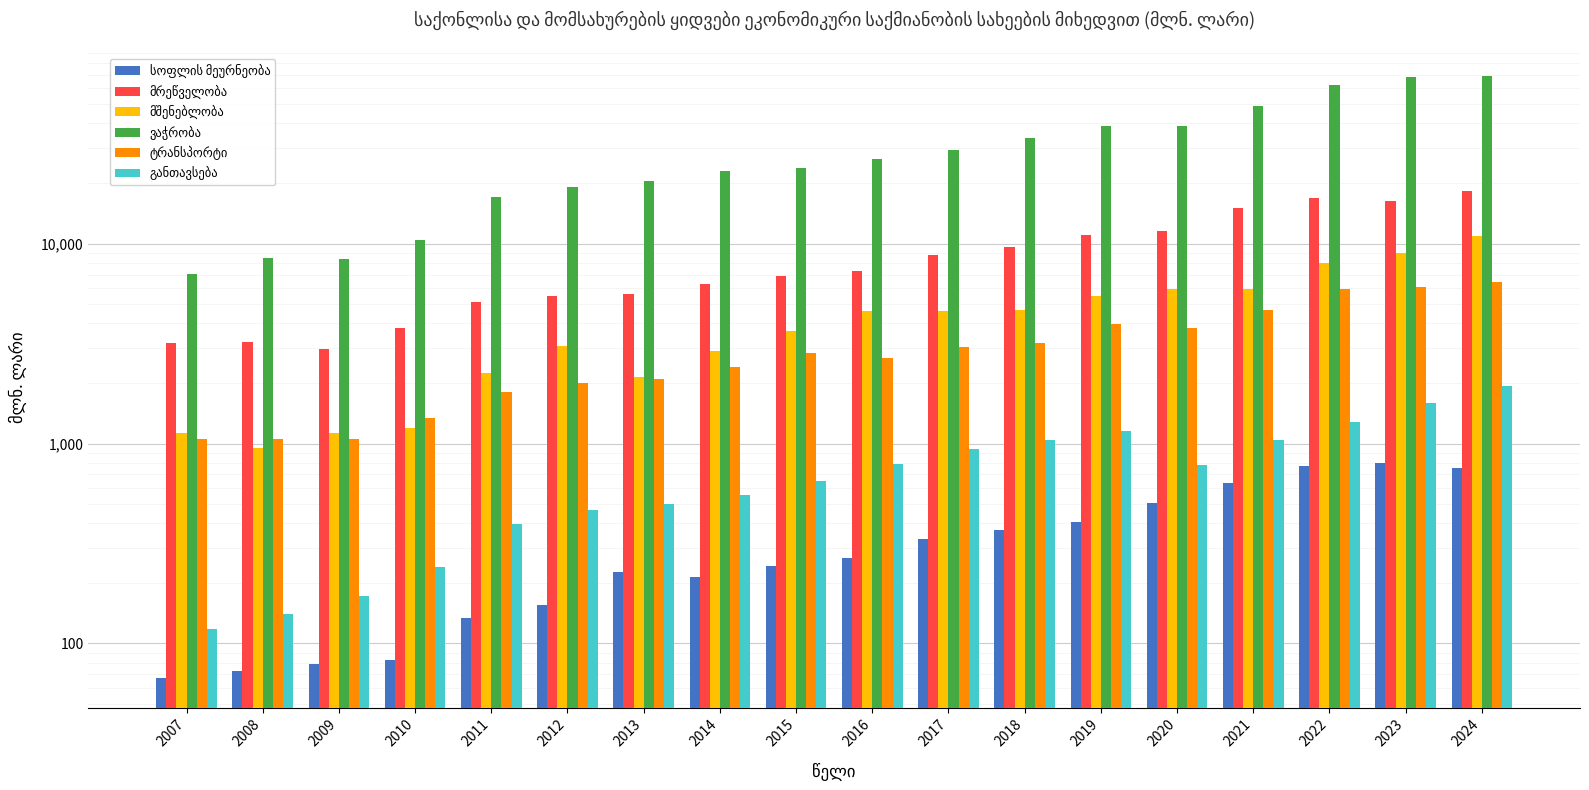

What is the smallest value displayed?

67.5